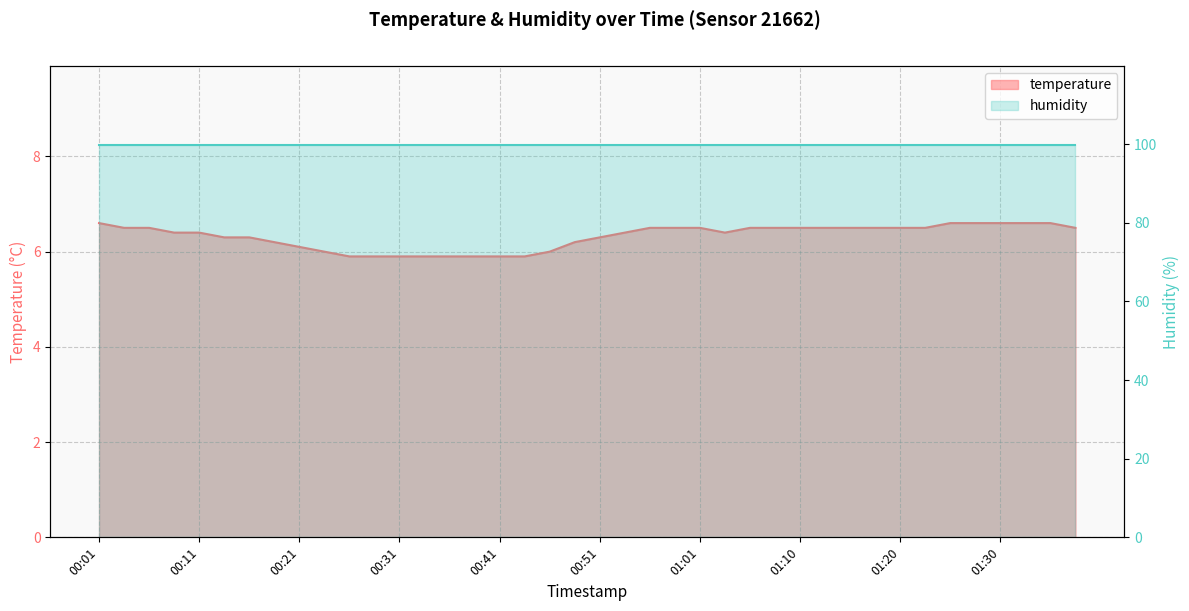

What is the smallest value displayed?

5.9